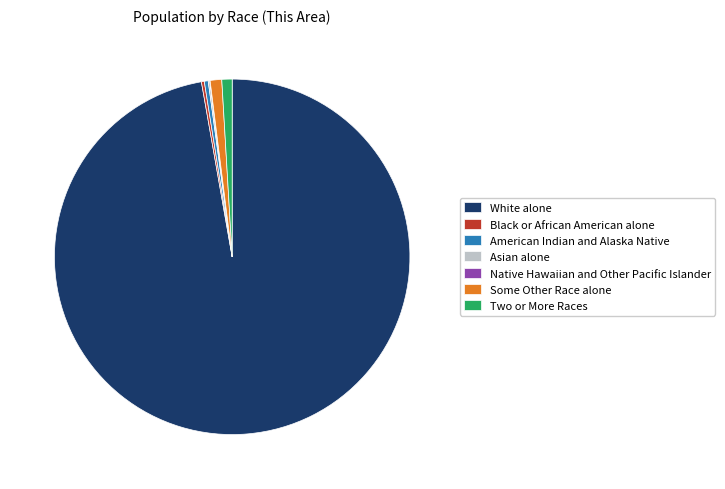

Which category has the biggest portion of the pie?

White alone